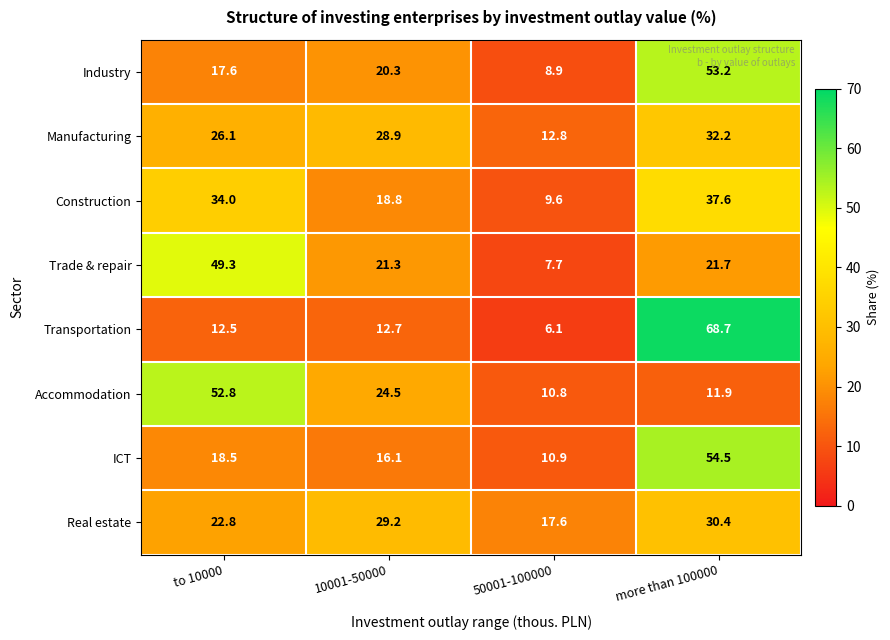

Between 50001-100000 and more than 100000, which series saw the biggest shift?

Transportation